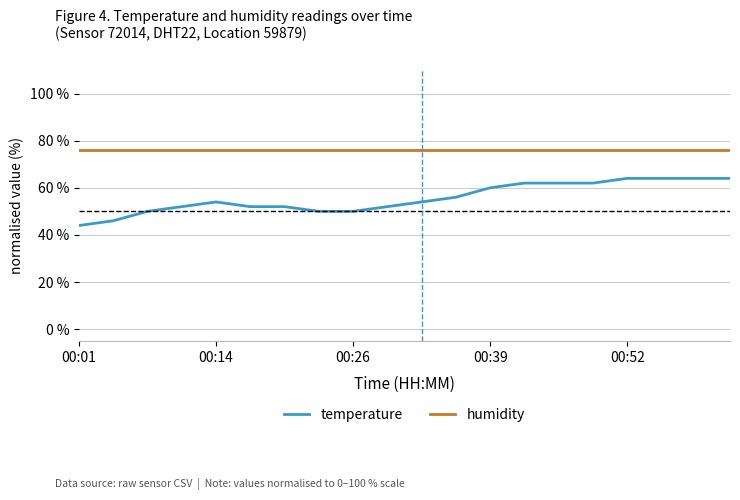

True or false: humidity and temperature cross at least once.

False